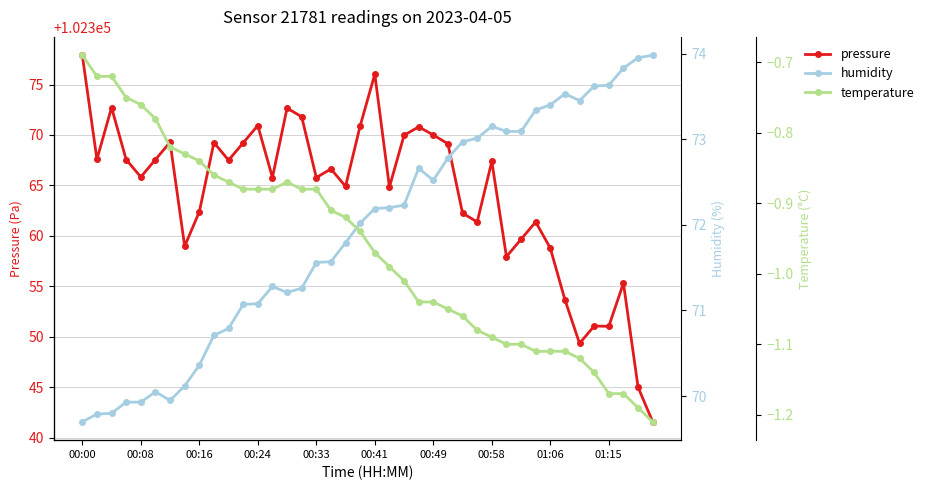

How many data points does each series have?

40